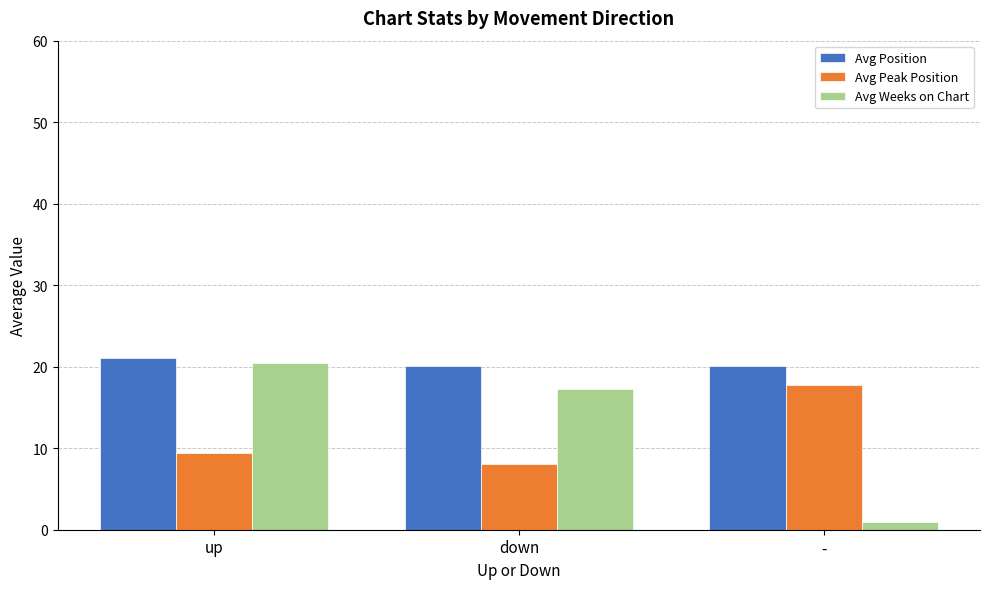

At which category is the sum across all series the highest?

up